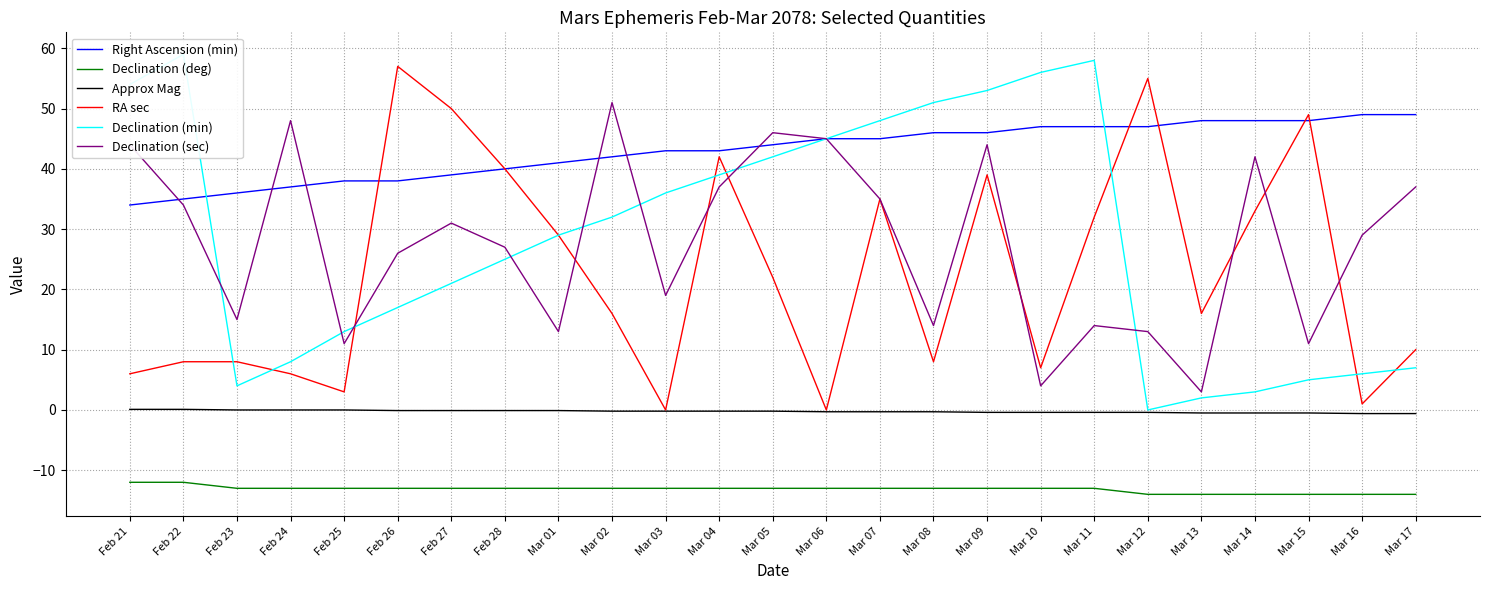

Reading right to left, extract all data points from this chart.

Right Ascension (min): Mar 17=49.0	Mar 16=49.0	Mar 15=48.0	Mar 14=48.0	Mar 13=48.0	Mar 12=47.0	Mar 11=47.0	Mar 10=47.0	Mar 09=46.0	Mar 08=46.0	Mar 07=45.0	Mar 06=45.0	Mar 05=44.0	Mar 04=43.0	Mar 03=43.0	Mar 02=42.0	Mar 01=41.0	Feb 28=40.0	Feb 27=39.0	Feb 26=38.0	Feb 25=38.0	Feb 24=37.0	Feb 23=36.0	Feb 22=35.0	Feb 21=34.0
Declination (deg): Mar 17=-14.0	Mar 16=-14.0	Mar 15=-14.0	Mar 14=-14.0	Mar 13=-14.0	Mar 12=-14.0	Mar 11=-13.0	Mar 10=-13.0	Mar 09=-13.0	Mar 08=-13.0	Mar 07=-13.0	Mar 06=-13.0	Mar 05=-13.0	Mar 04=-13.0	Mar 03=-13.0	Mar 02=-13.0	Mar 01=-13.0	Feb 28=-13.0	Feb 27=-13.0	Feb 26=-13.0	Feb 25=-13.0	Feb 24=-13.0	Feb 23=-13.0	Feb 22=-12.0	Feb 21=-12.0
Approx Mag: Mar 17=-0.6	Mar 16=-0.6	Mar 15=-0.5	Mar 14=-0.5	Mar 13=-0.5	Mar 12=-0.4	Mar 11=-0.4	Mar 10=-0.4	Mar 09=-0.4	Mar 08=-0.3	Mar 07=-0.3	Mar 06=-0.3	Mar 05=-0.2	Mar 04=-0.2	Mar 03=-0.2	Mar 02=-0.2	Mar 01=-0.1	Feb 28=-0.1	Feb 27=-0.1	Feb 26=-0.1	Feb 25=-0.0	Feb 24=-0.0	Feb 23=0.0	Feb 22=0.1	Feb 21=0.1
RA sec: Mar 17=10.0	Mar 16=1.0	Mar 15=49.0	Mar 14=33.0	Mar 13=16.0	Mar 12=55.0	Mar 11=32.0	Mar 10=7.0	Mar 09=39.0	Mar 08=8.0	Mar 07=35.0	Mar 06=0.0	Mar 05=22.0	Mar 04=42.0	Mar 03=0.0	Mar 02=16.0	Mar 01=29.0	Feb 28=40.0	Feb 27=50.0	Feb 26=57.0	Feb 25=3.0	Feb 24=6.0	Feb 23=8.0	Feb 22=8.0	Feb 21=6.0
Declination (min): Mar 17=7.0	Mar 16=6.0	Mar 15=5.0	Mar 14=3.0	Mar 13=2.0	Mar 12=0.0	Mar 11=58.0	Mar 10=56.0	Mar 09=53.0	Mar 08=51.0	Mar 07=48.0	Mar 06=45.0	Mar 05=42.0	Mar 04=39.0	Mar 03=36.0	Mar 02=32.0	Mar 01=29.0	Feb 28=25.0	Feb 27=21.0	Feb 26=17.0	Feb 25=13.0	Feb 24=8.0	Feb 23=4.0	Feb 22=59.0	Feb 21=54.0
Declination (sec): Mar 17=37.0	Mar 16=29.0	Mar 15=11.0	Mar 14=42.0	Mar 13=3.0	Mar 12=13.0	Mar 11=14.0	Mar 10=4.0	Mar 09=44.0	Mar 08=14.0	Mar 07=35.0	Mar 06=45.0	Mar 05=46.0	Mar 04=37.0	Mar 03=19.0	Mar 02=51.0	Mar 01=13.0	Feb 28=27.0	Feb 27=31.0	Feb 26=26.0	Feb 25=11.0	Feb 24=48.0	Feb 23=15.0	Feb 22=34.0	Feb 21=44.0